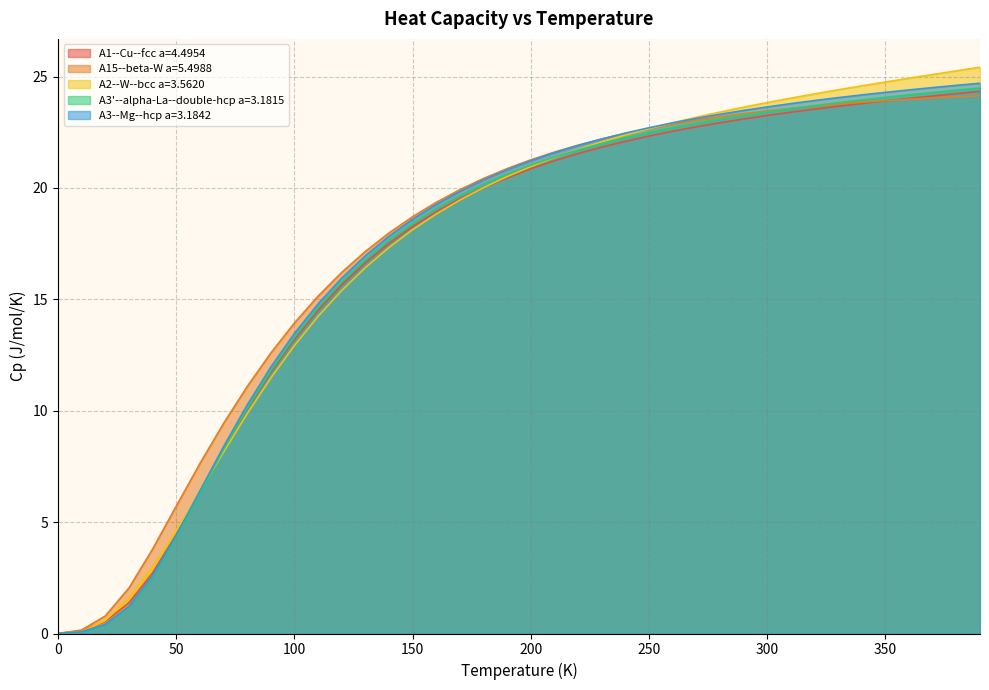

How many intersections are there between A3--Mg--hcp a=3.1842 and A2--W--bcc a=3.5620?

2